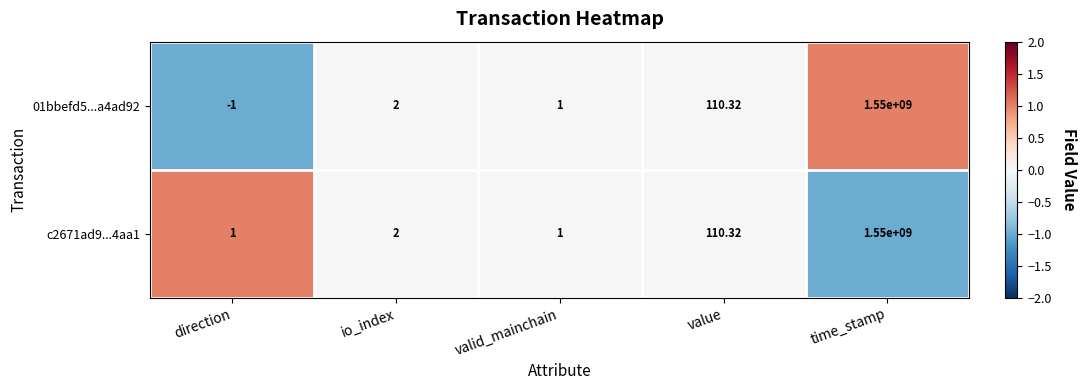

Is the value of 01bbefd5...a4ad92 at value greater than the value of c2671ad9...4aa1 at io_index?

Yes